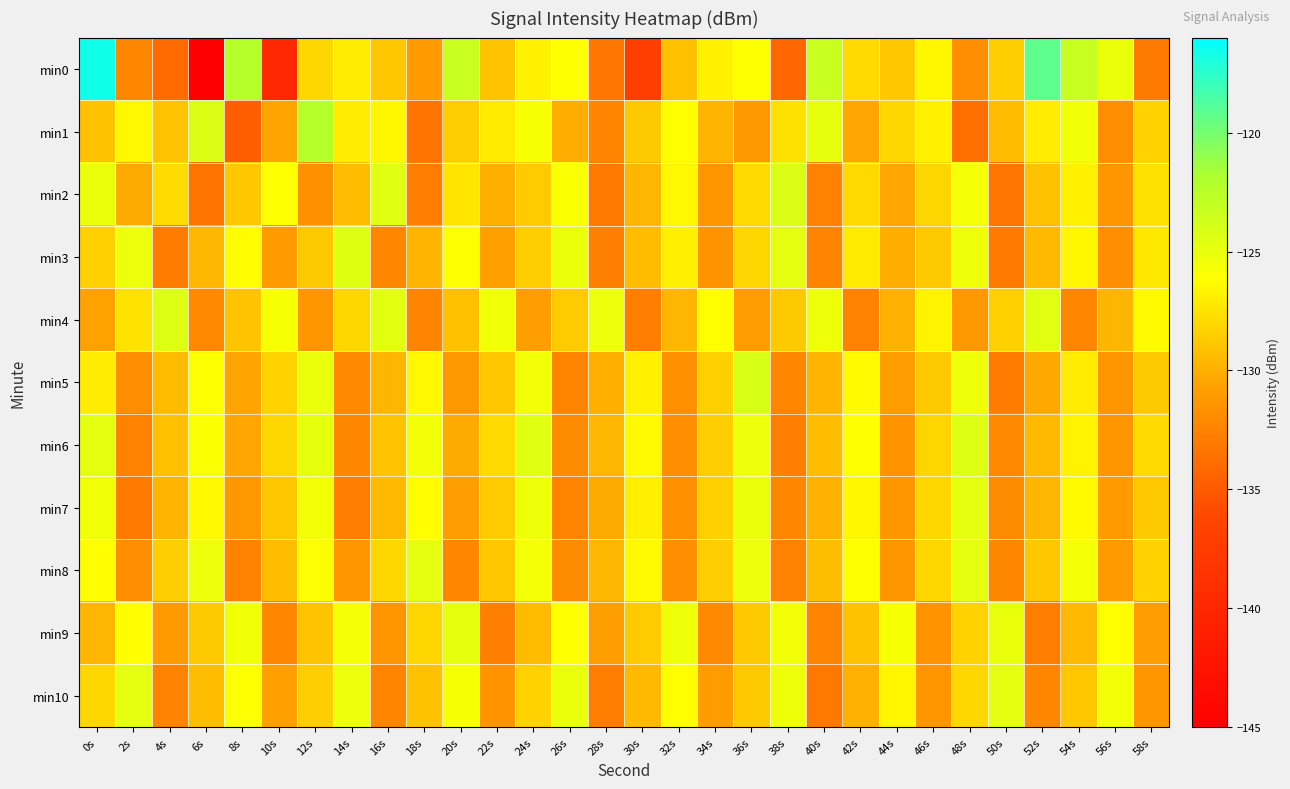

At which category is the sum across all series the highest?

0s